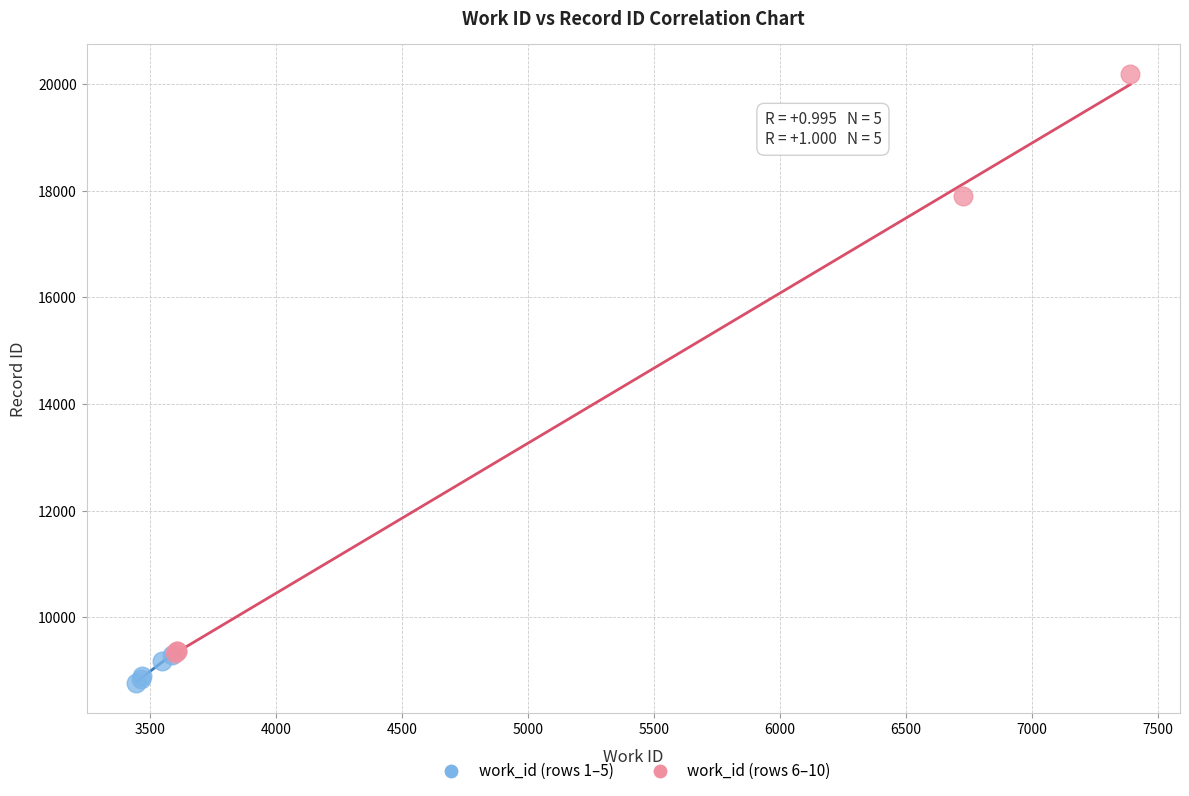

Which series reaches the maximum Y coordinate?

work_id (rows 6–10)